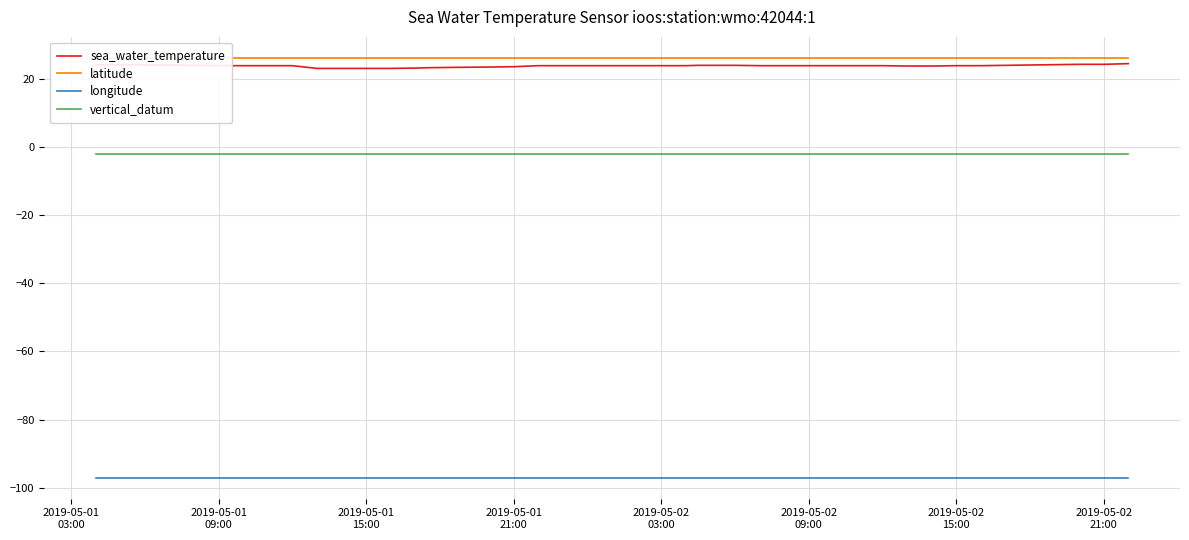

True or false: vertical_datum and longitude intersect in this chart.

False